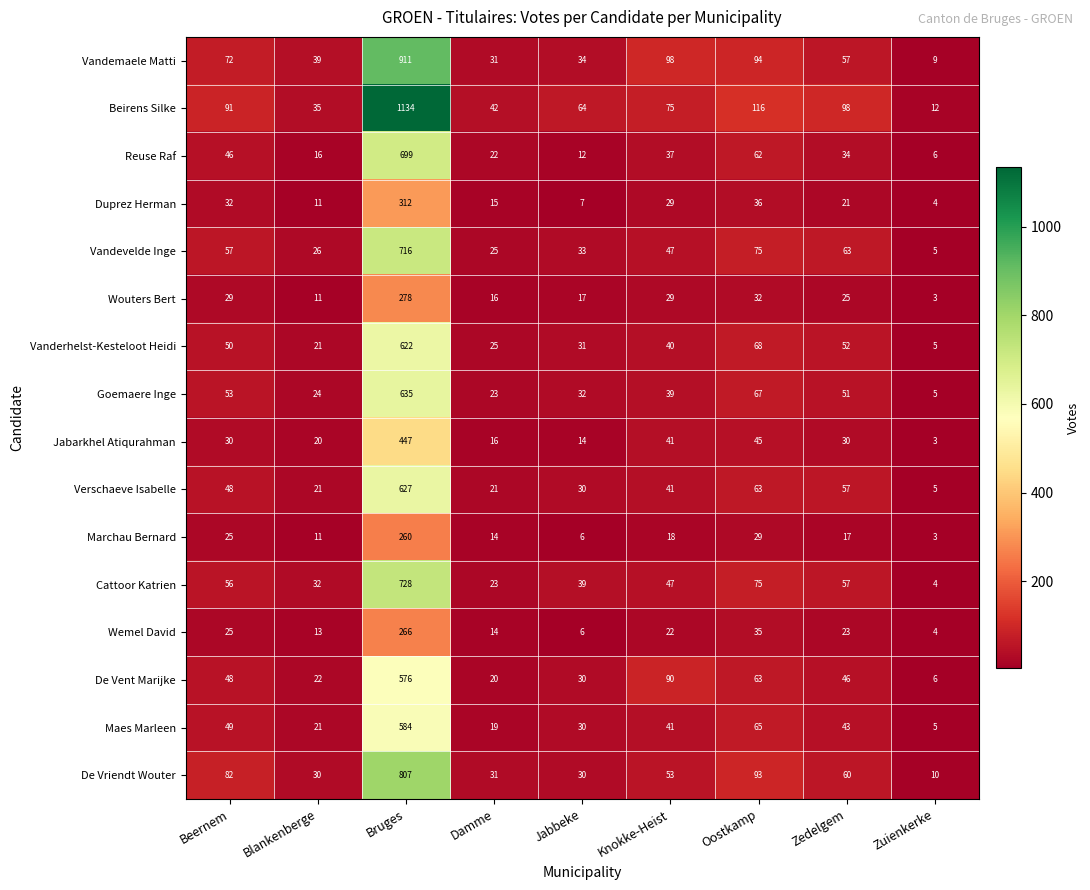

What is the approximate value of Vandemaele Matti at Bruges, to the nearest 100?

900